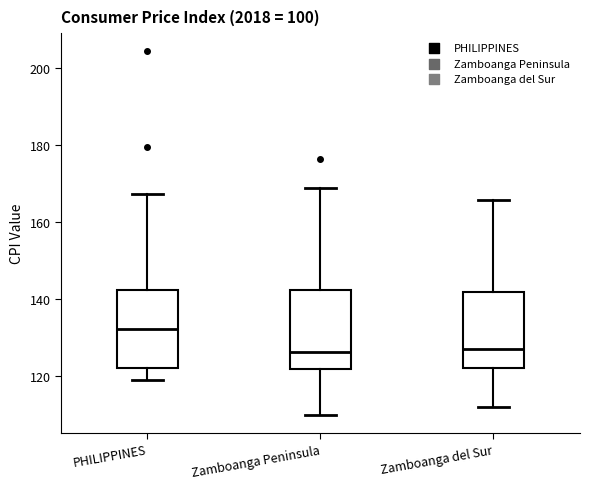

Which box has the highest median line?

PHILIPPINES